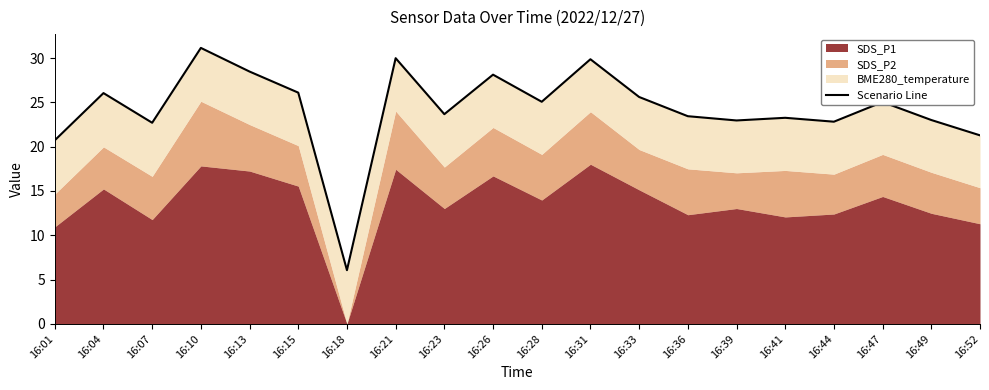

What is the difference between the values at 16:26 and 16:13?

0.4